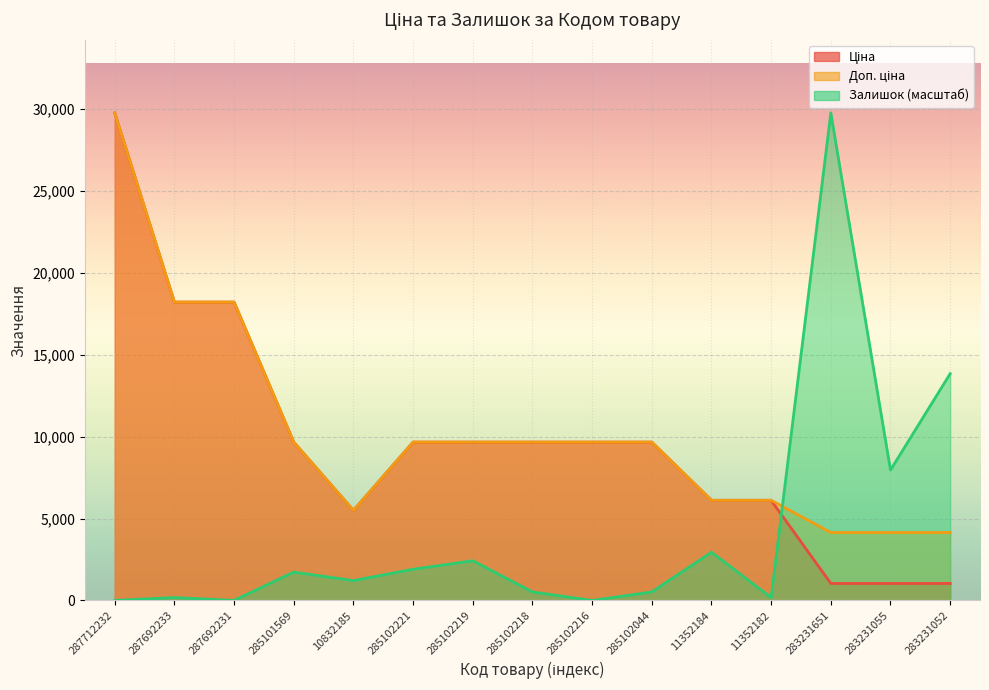

The value of Доп. ціна at 11352184 is 6112.5. True or false?

True